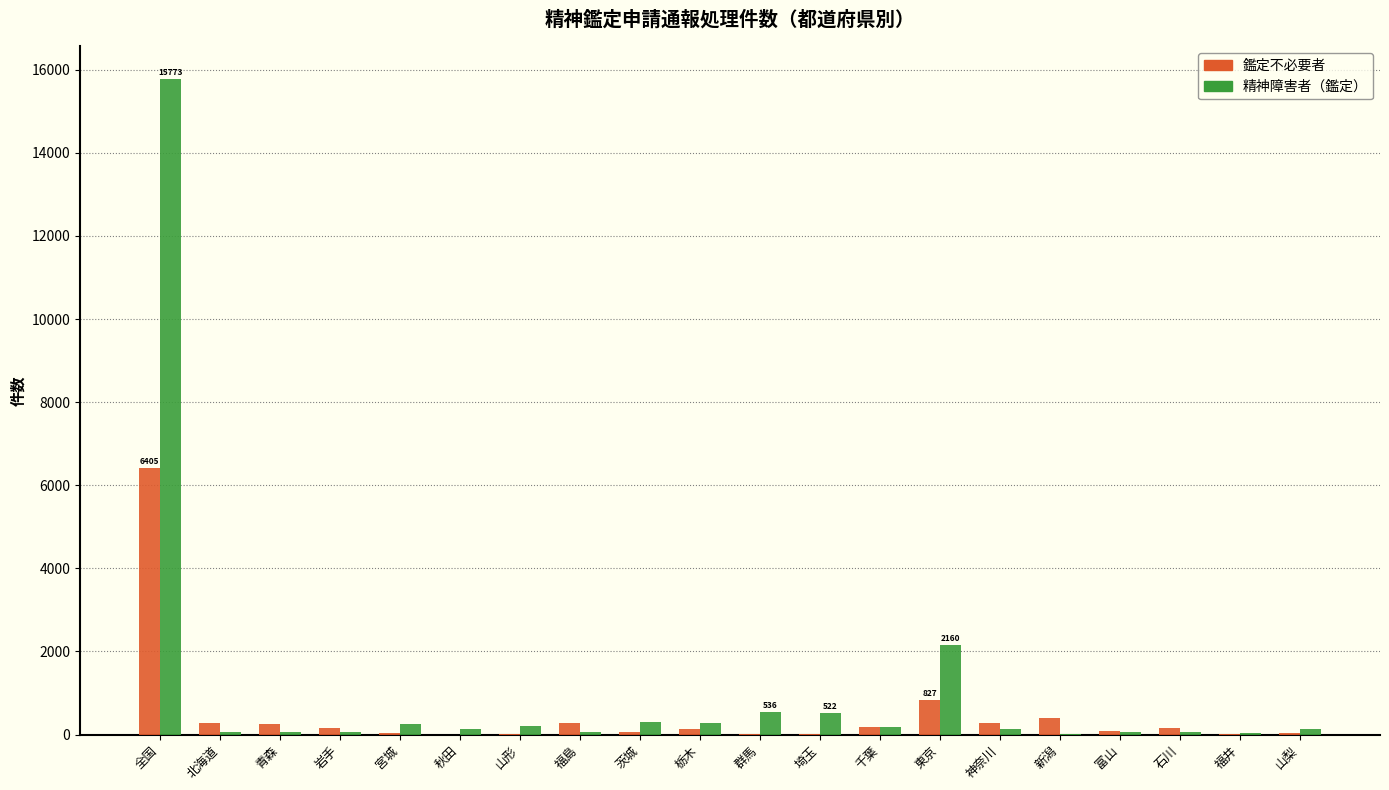

What are all the series names shown in the legend?

鑑定不必要者, 精神障害者（鑑定）